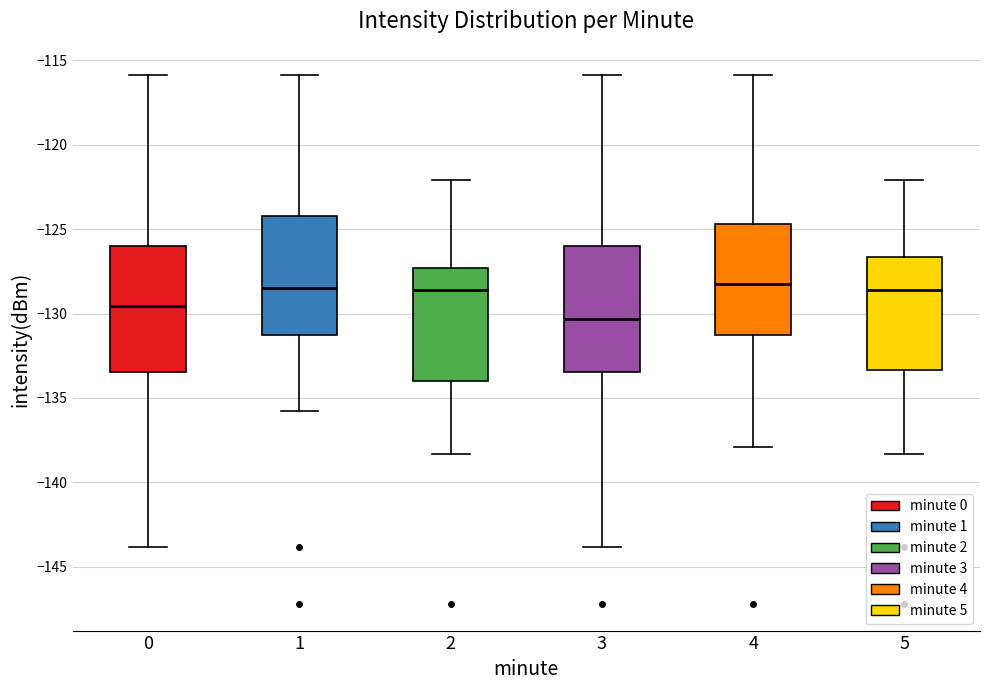

Reading left to right, transcribe this box plot: for each box, give where its median line is, the range the box spans, and where its two whiskers end, as read against the y-axis. The values are not printed on the chart, so give them approximately, as read against the axis.

0: median -129.5, box -133.5 to -126.0, whiskers -144.0 to -116.0
1: median -128.5, box -131.5 to -124.0, whiskers -136.0 to -116.0
2: median -128.5, box -134.0 to -127.5, whiskers -138.5 to -122.0
3: median -130.5, box -133.5 to -126.0, whiskers -144.0 to -116.0
4: median -128.5, box -131.5 to -124.5, whiskers -138.0 to -116.0
5: median -128.5, box -133.5 to -126.5, whiskers -138.5 to -122.0